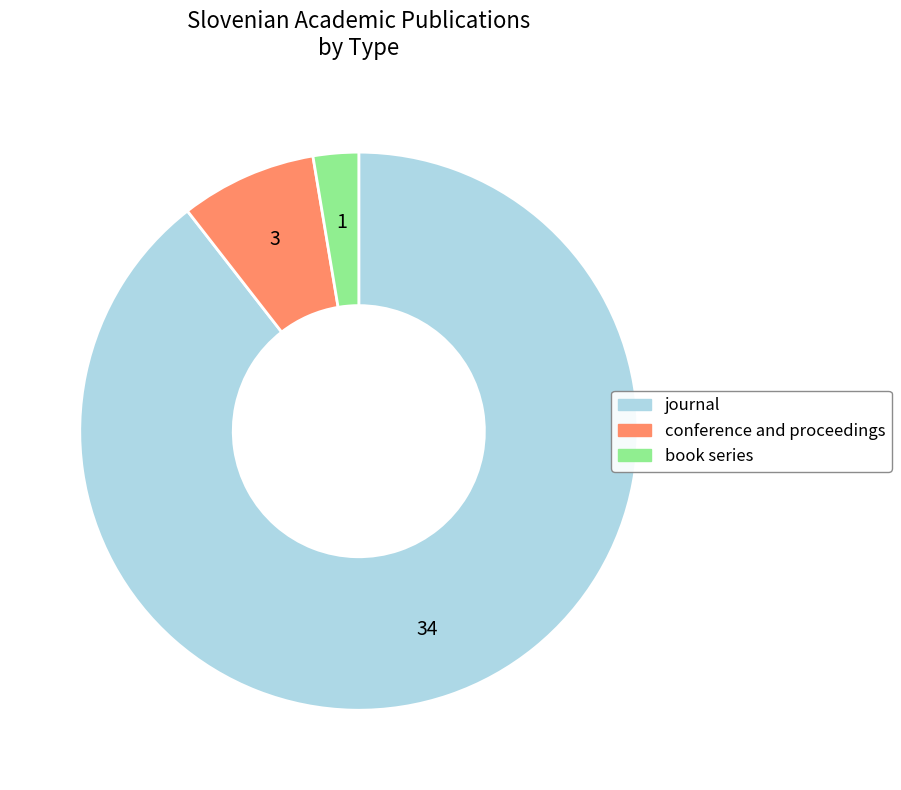

True or false: conference and proceedings accounts for 20% of the total.

False